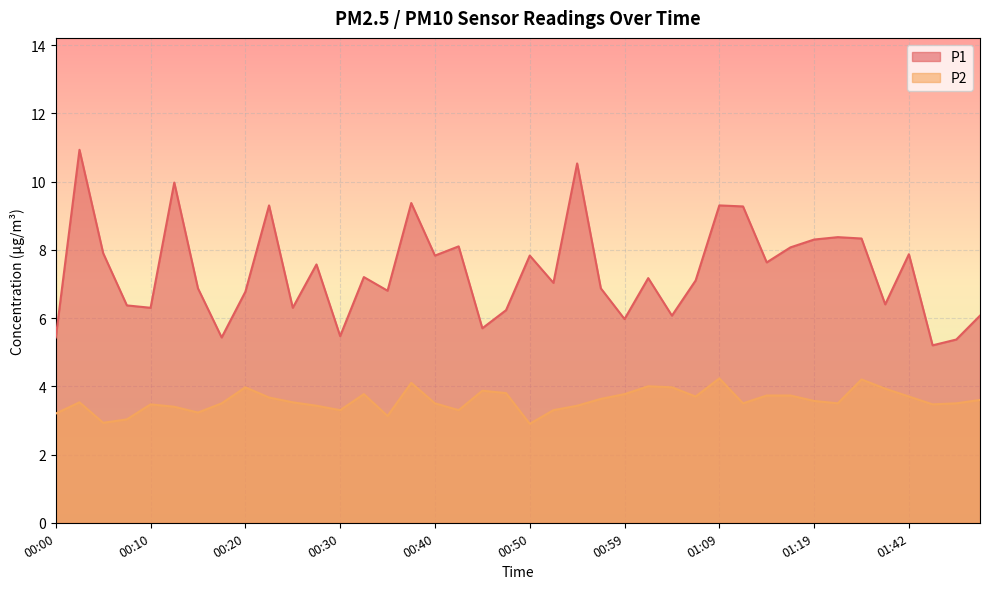

What is the sum of the P1 values at 01:12 and 00:32?

16.5